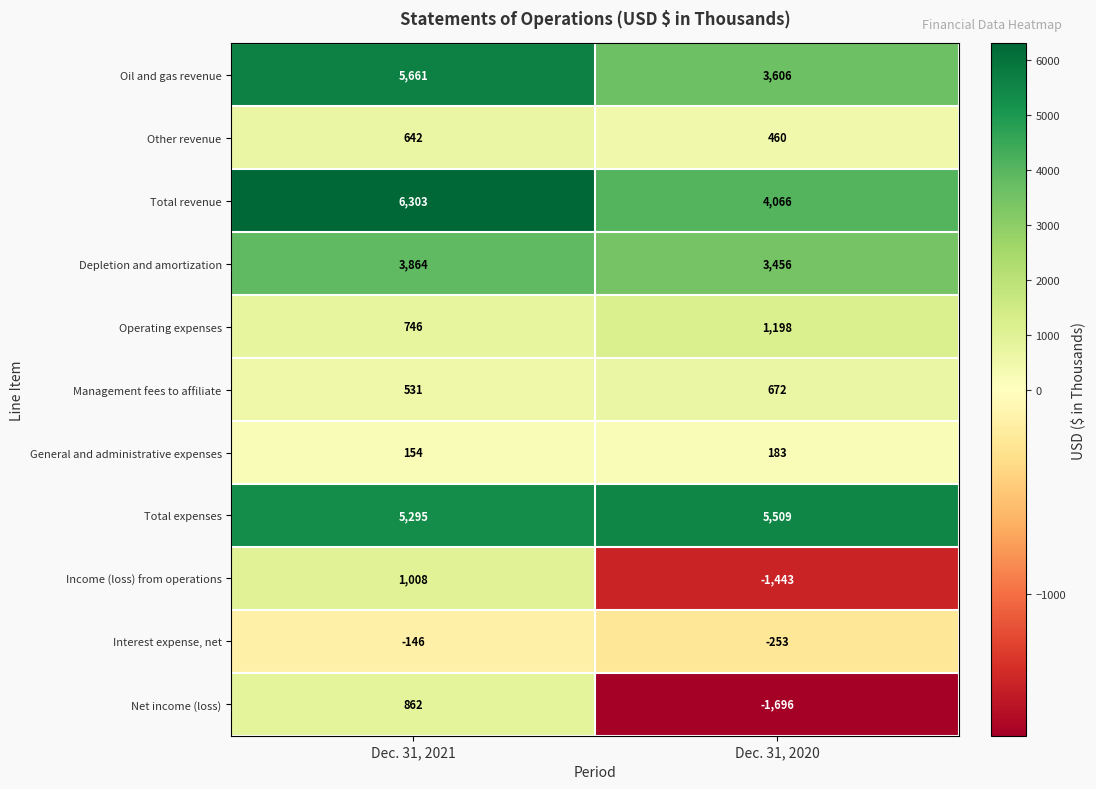

What is the difference between the maximum and minimum values in the General and administrative expenses series?

29